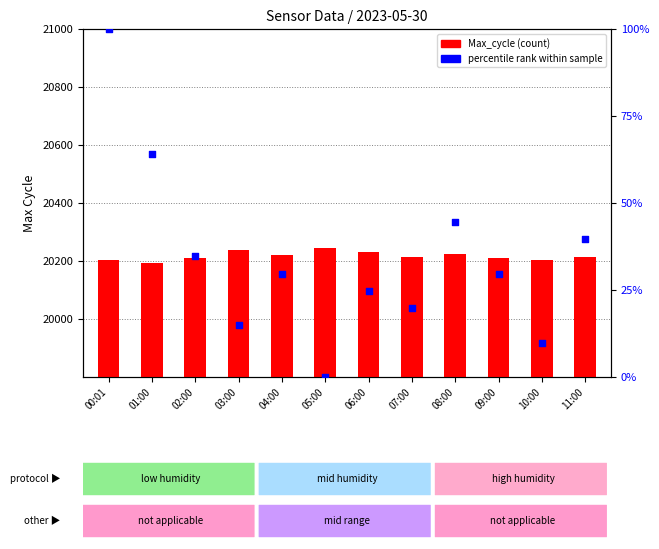

Is the value of percentile rank within sample at 03:00 greater than the value of Max_cycle at 09:00?

No